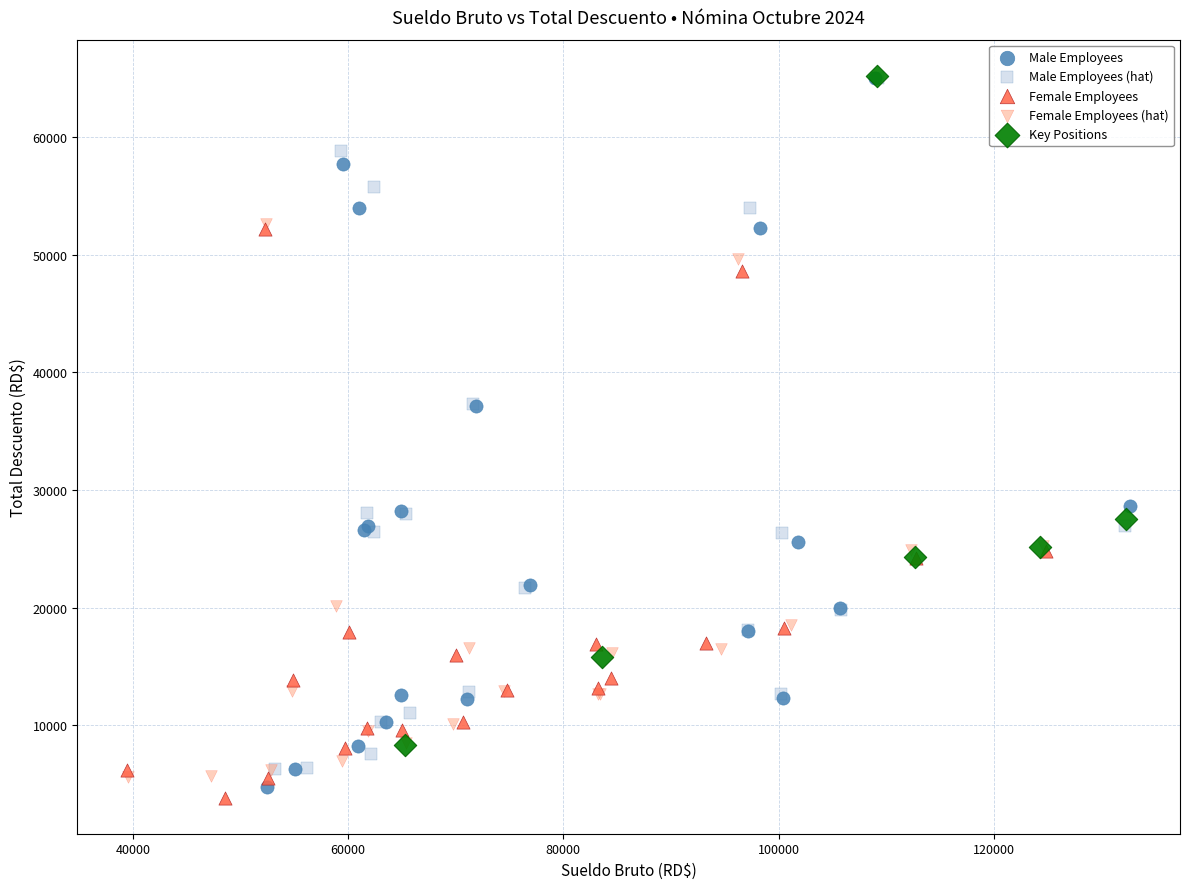

Which series has the largest Y range (max minus min)?

Male Employees